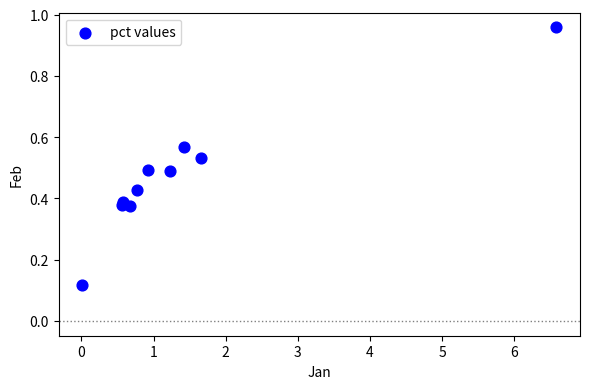

What is the range of Y values (max minus min)?

0.8